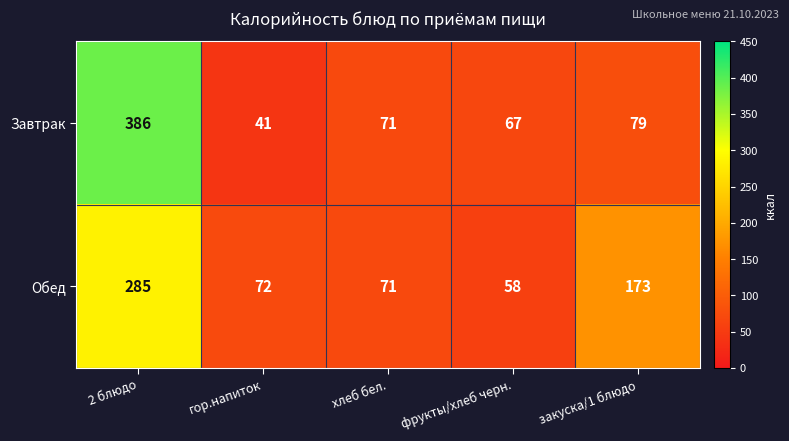

What is the total value across all series at 2 блюдо?

671